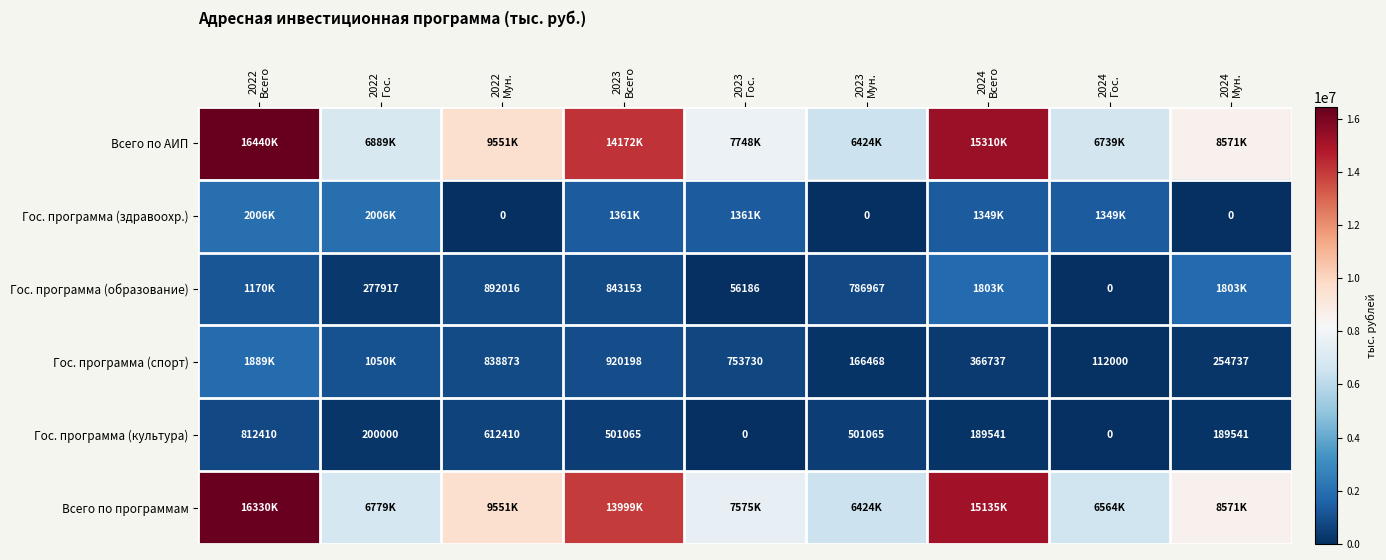

What is the difference between the maximum and second lowest values in the Гос. программа (культура) series?

812410.0